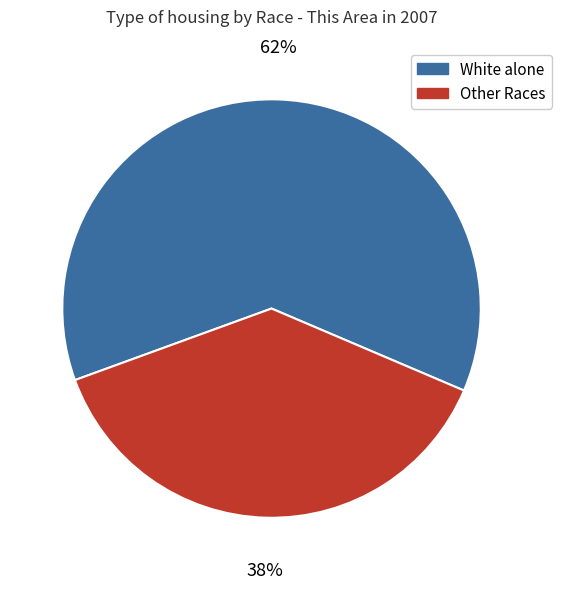

Which category accounts for the majority?

White alone